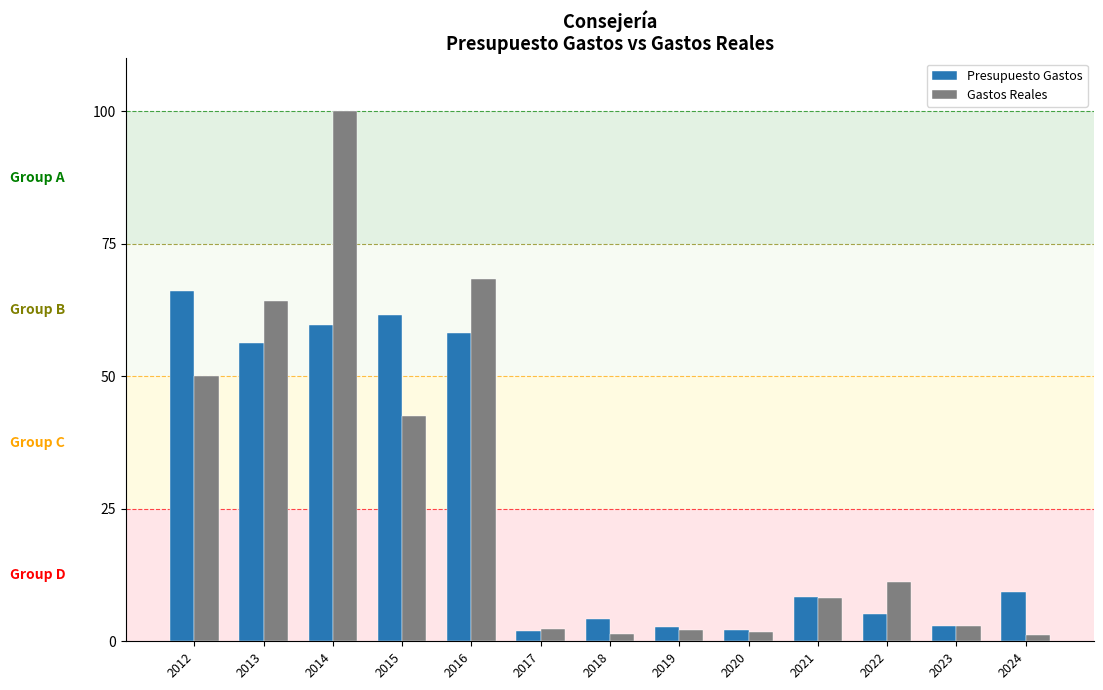

At which category is the sum across all series the highest?

2014